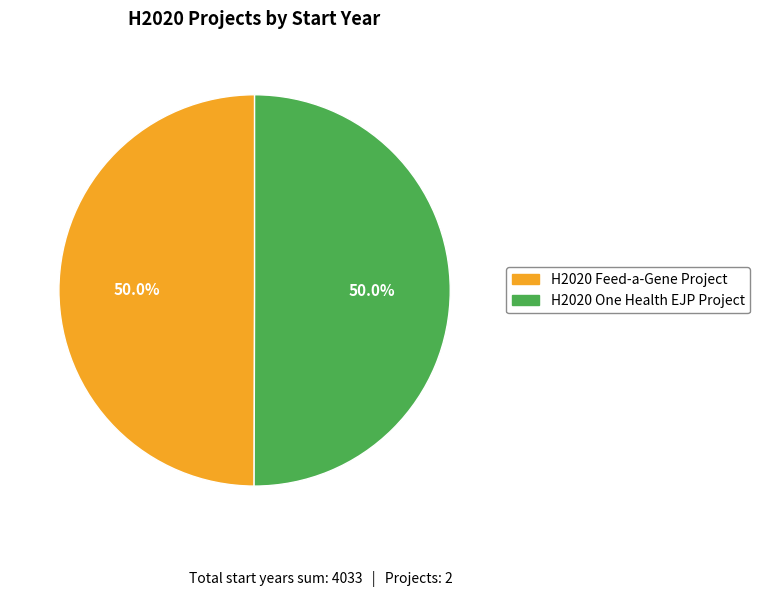

What is the ratio of the value at H2020 One Health EJP Project to the value at H2020 Feed-a-Gene Project?

1.0